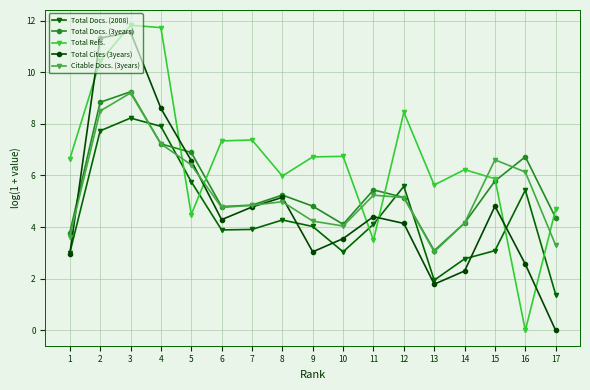

What is the value of the Total Cites (3years) point at the 10th from the left?

3.6